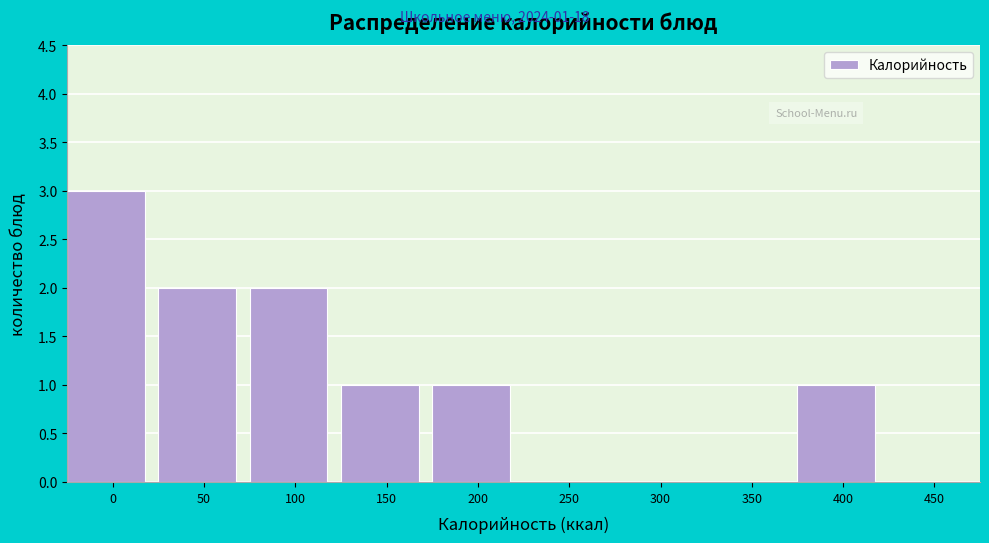

Reading left to right, list all the values displayed in this chart.

0=3	50=2	100=2	150=1	200=1	250=0	300=0	350=0	400=1	450=0